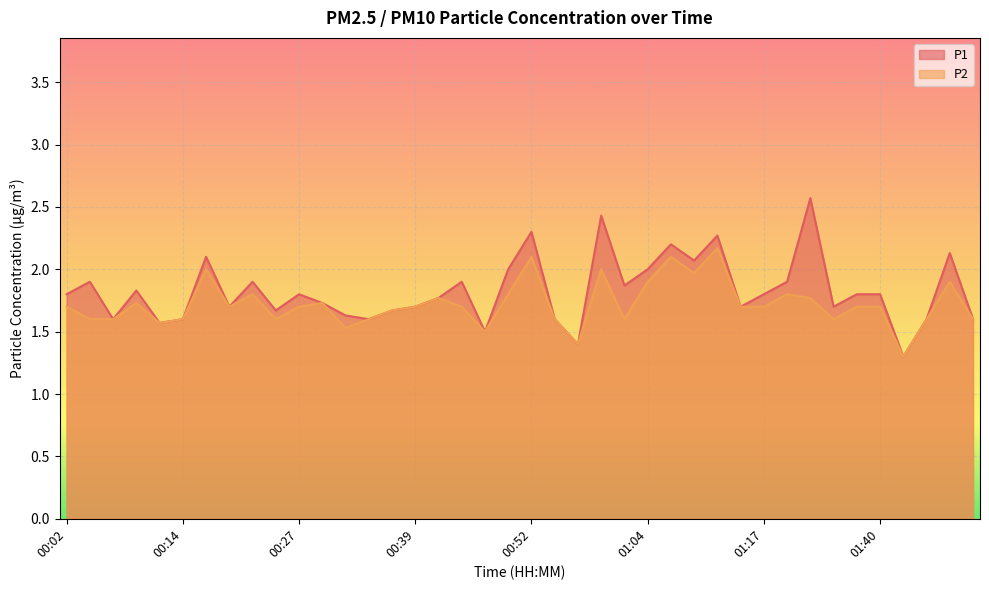

Reading left to right, transcribe all the data shown in this chart.

P1: 00:02=1.8	00:04=1.9	00:07=1.6	00:09=1.8	00:12=1.6	00:14=1.6	00:17=2.1	00:19=1.7	00:22=1.9	00:24=1.7	00:27=1.8	00:29=1.7	00:32=1.6	00:34=1.6	00:37=1.7	00:39=1.7	00:42=1.8	00:44=1.9	00:47=1.5	00:49=2.0	00:52=2.3	00:54=1.6	00:57=1.4	00:59=2.4	01:02=1.9	01:04=2.0	01:07=2.2	01:09=2.1	01:12=2.3	01:14=1.7	01:17=1.8	01:26=1.9	01:32=2.6	01:35=1.7	01:38=1.8	01:40=1.8	01:43=1.3	01:45=1.6	01:48=2.1	01:51=1.6
P2: 00:02=1.7	00:04=1.6	00:07=1.6	00:09=1.7	00:12=1.6	00:14=1.6	00:17=2.0	00:19=1.7	00:22=1.8	00:24=1.6	00:27=1.7	00:29=1.7	00:32=1.5	00:34=1.6	00:37=1.7	00:39=1.7	00:42=1.8	00:44=1.7	00:47=1.5	00:49=1.8	00:52=2.1	00:54=1.6	00:57=1.4	00:59=2.0	01:02=1.6	01:04=1.9	01:07=2.1	01:09=2.0	01:12=2.2	01:14=1.7	01:17=1.7	01:26=1.8	01:32=1.8	01:35=1.6	01:38=1.7	01:40=1.7	01:43=1.3	01:45=1.6	01:48=1.9	01:51=1.6